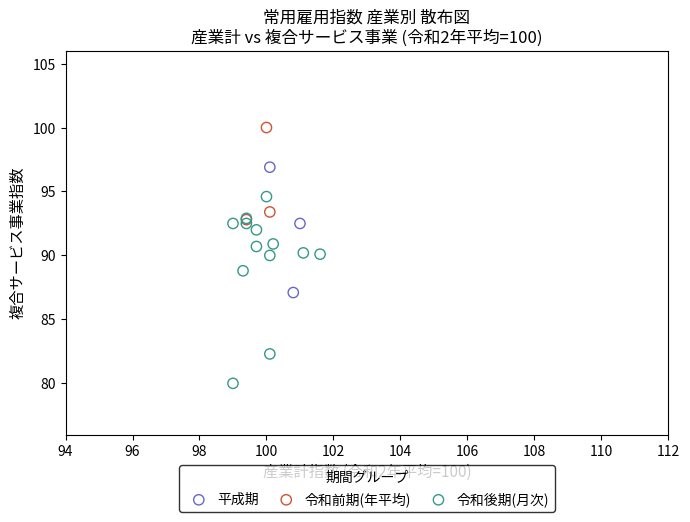

Which series reaches the maximum Y coordinate?

令和前期(年平均)